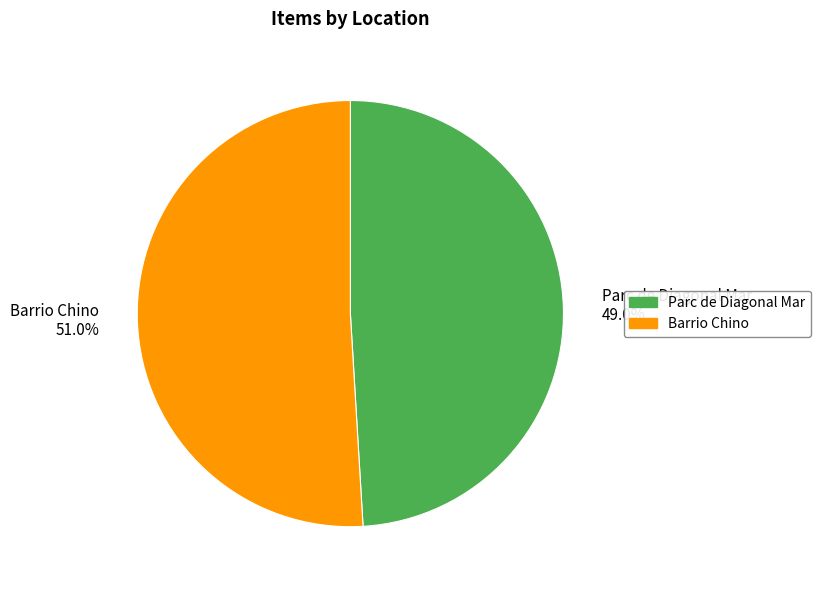

To the nearest percent, what is the average slice percentage?

50%